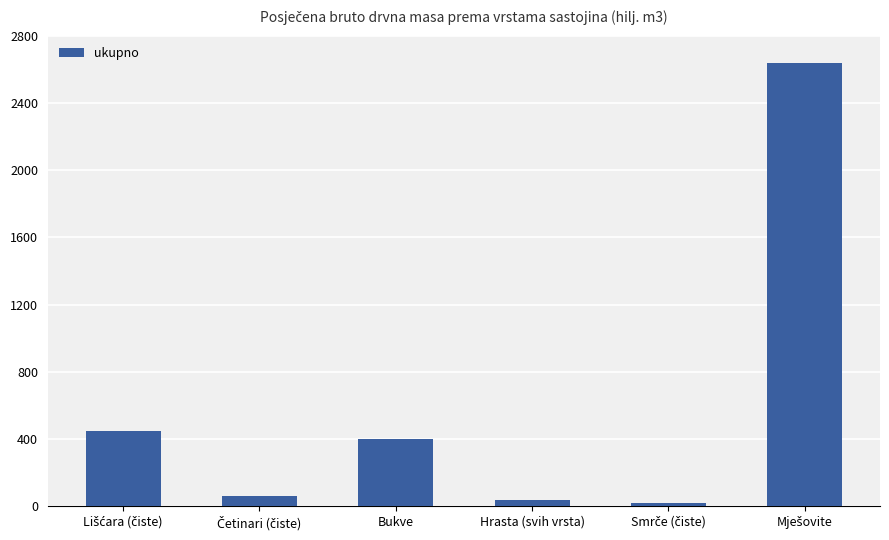

What is the maximum value shown in the chart?

2636